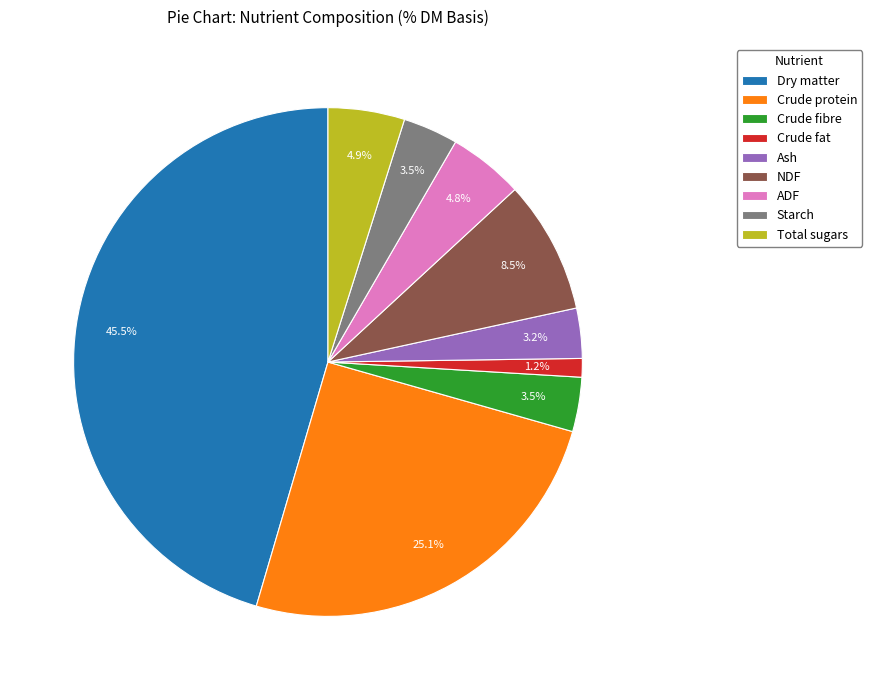

To the nearest percent, what is the difference between the Starch and Total sugars slice percentages?

1%